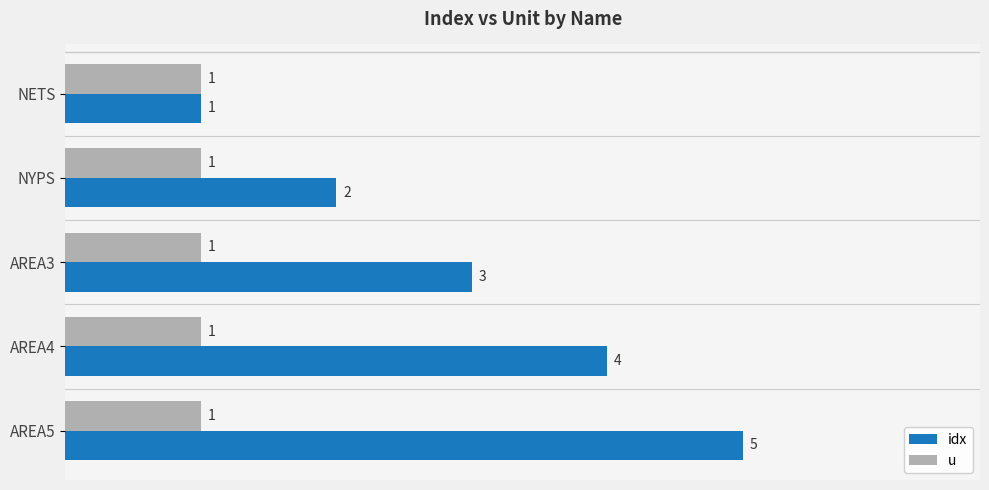

Rank the series by their average value, from highest to lowest.

idx, u